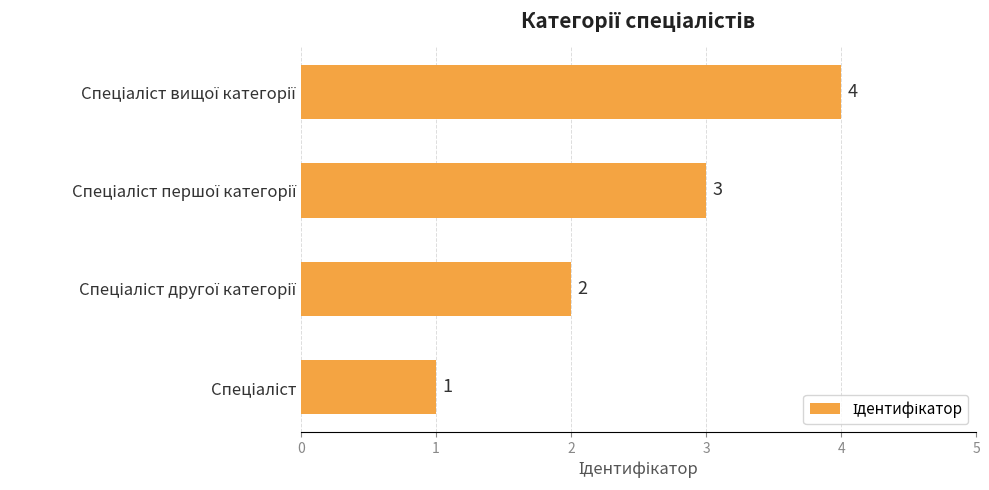

What is the sum of all values?

10